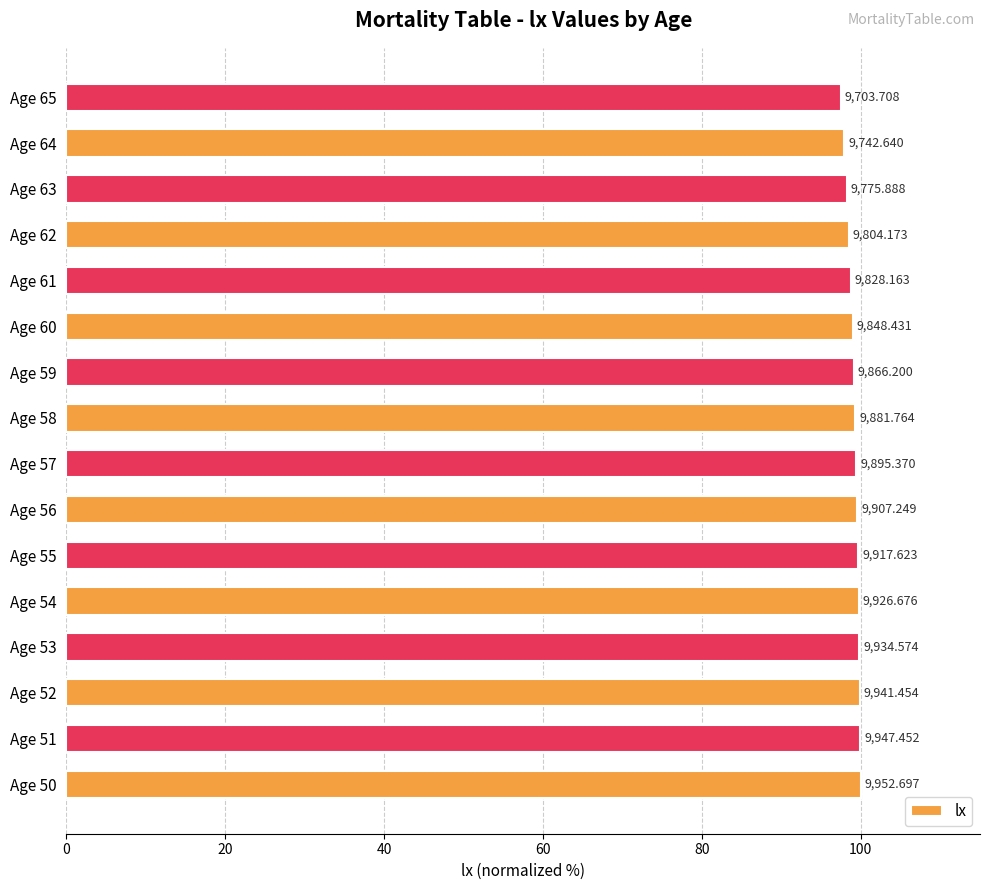

Does the chart contain any negative values?

No